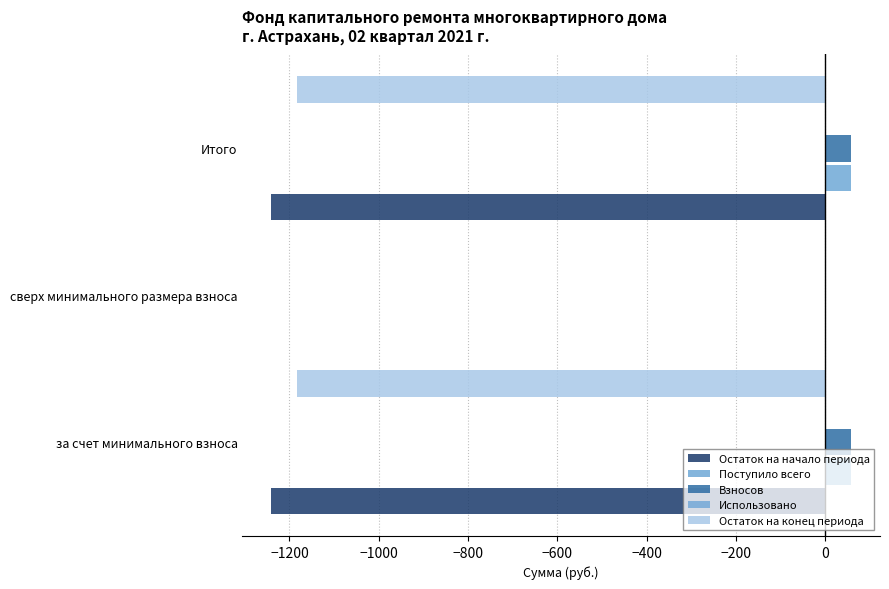

What is the sum of all Остаток на конец периода values?

-2364.7